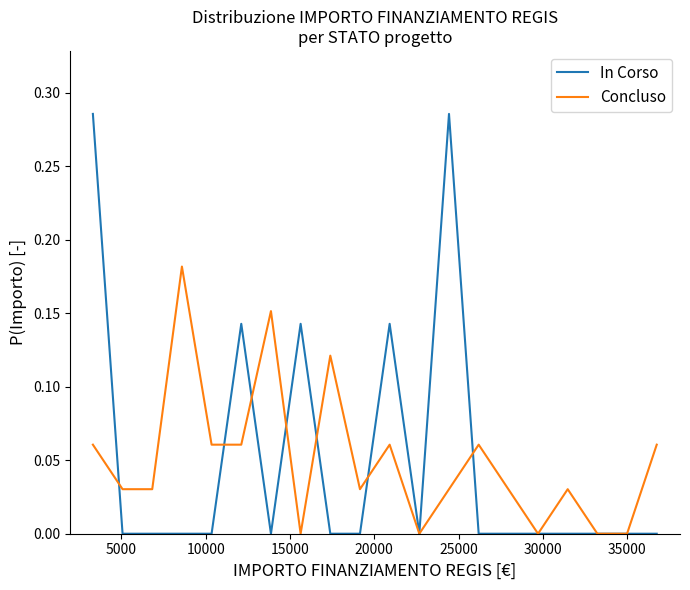

Which series has the largest range (max minus min)?

In Corso